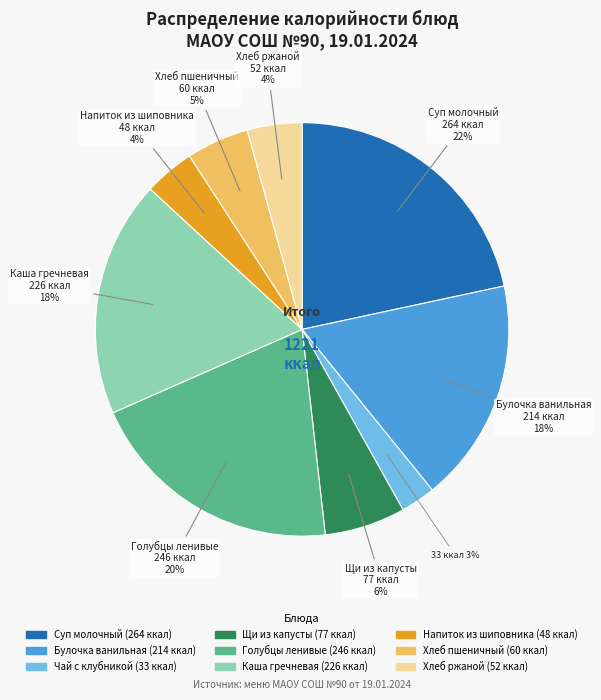

To the nearest percent, what is the difference between the largest and smallest slice percentages?

19%